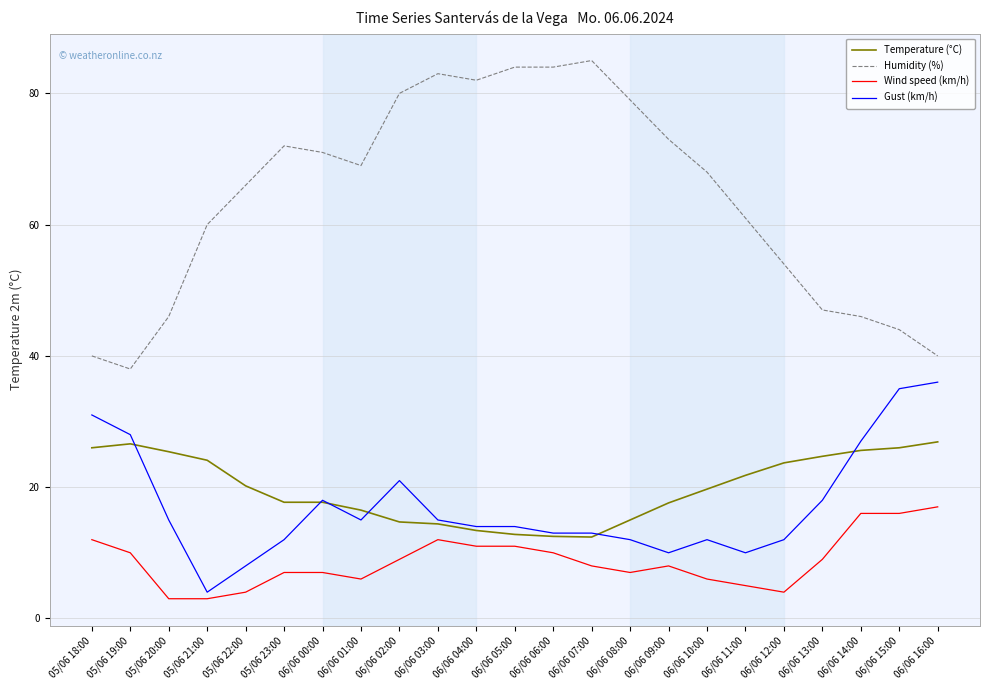

List the series in order of their peak value, highest first.

Humidity (%), Gust (km/h), Temperature (°C), Wind speed (km/h)